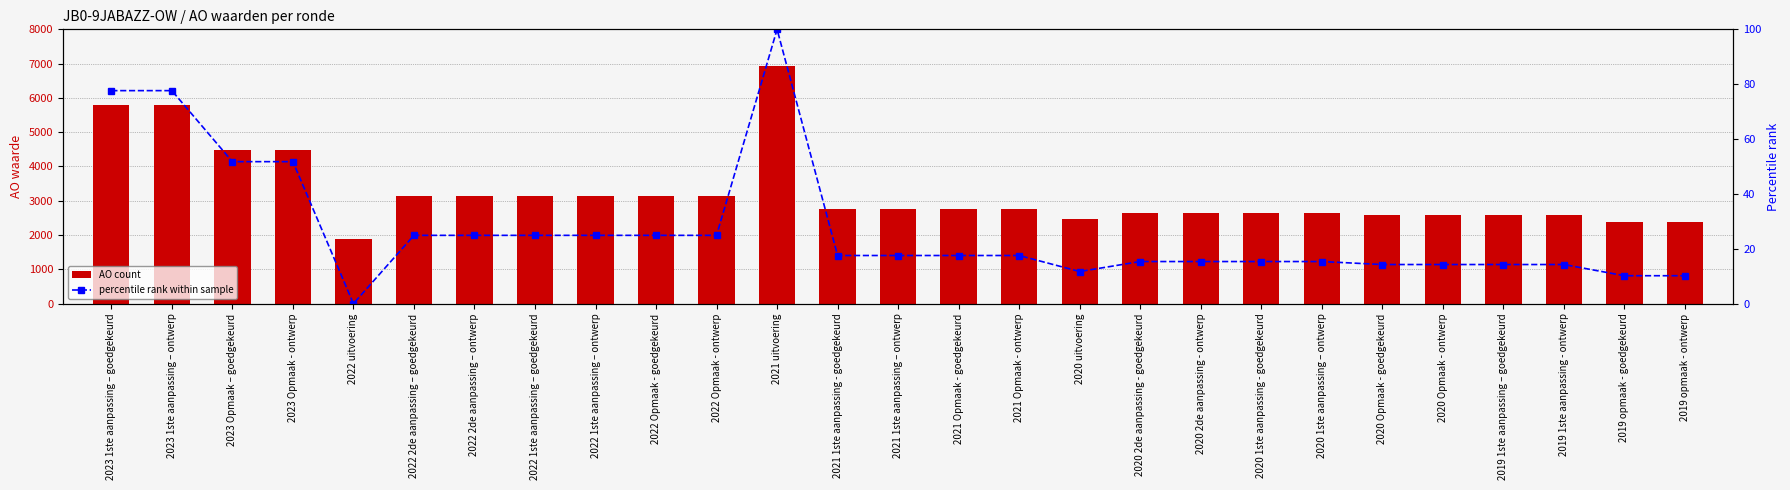

What is the approximate value of AO count at 2020 Opmaak - goedgekeurd?

2593.0